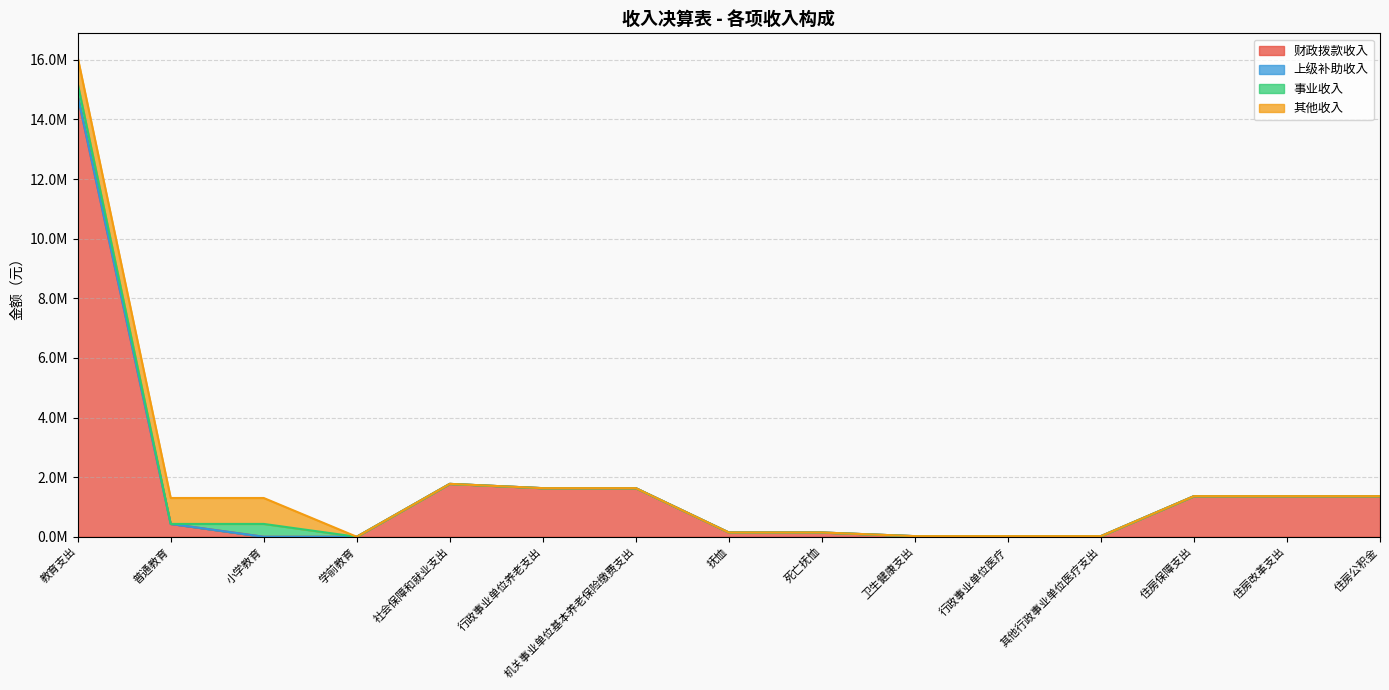

The value of 事业收入 at 机关事业单位基本养老保险缴费支出 is 0.0. True or false?

True